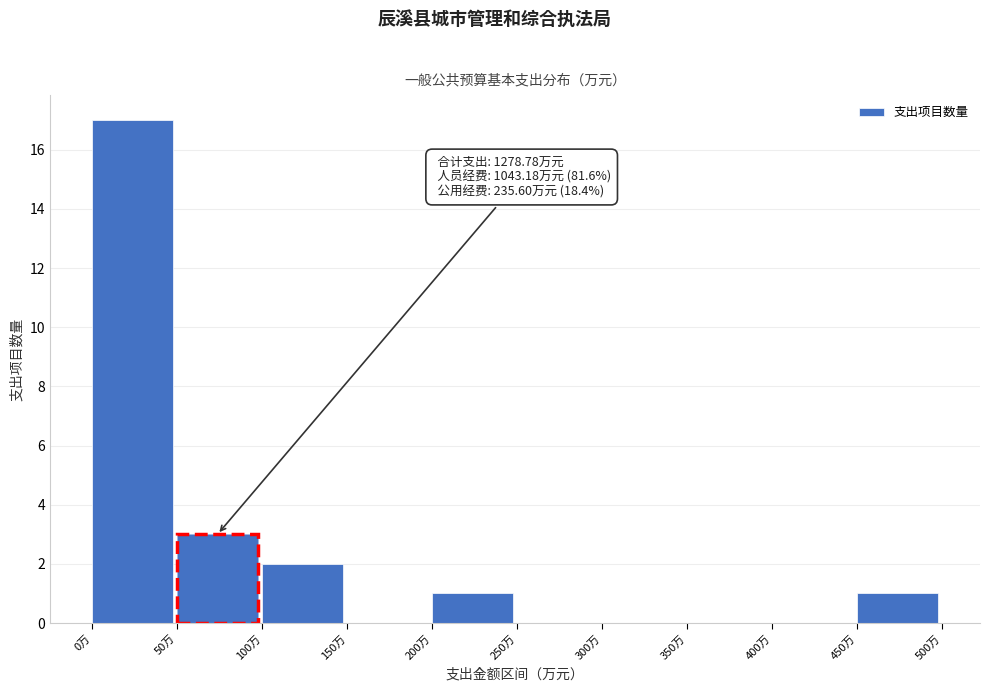

Which range on the x-axis has the tallest bar?

0 to 50